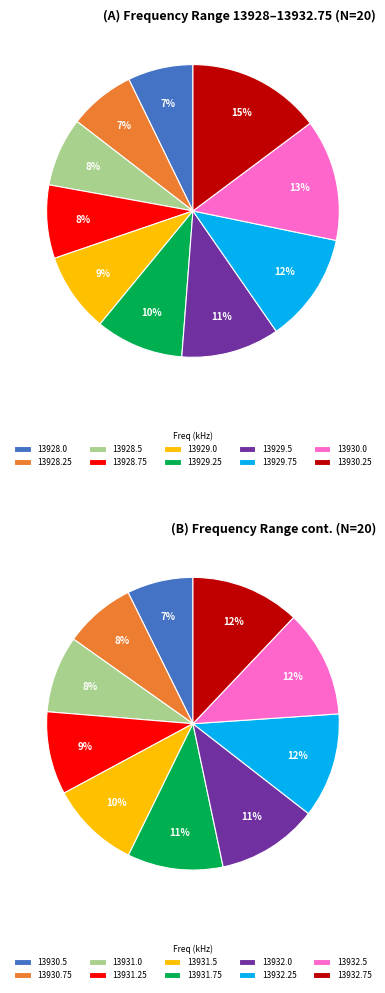

How many slices are in this pie chart?

20